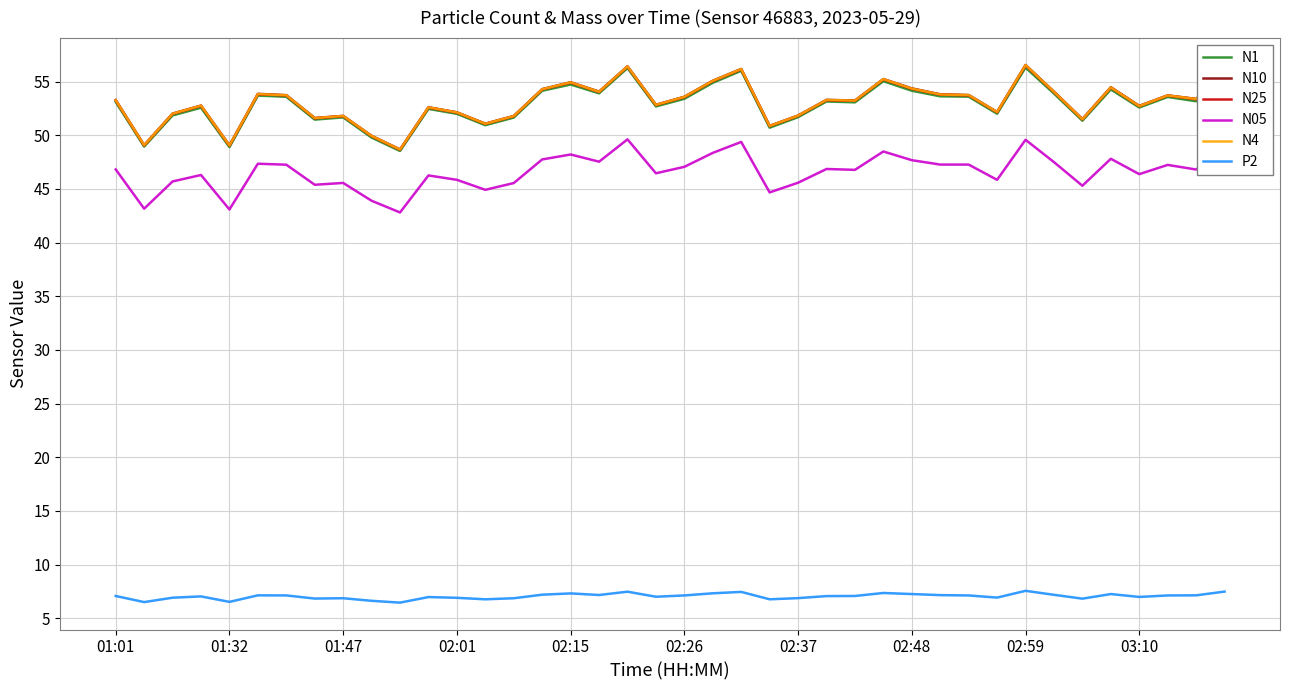

What is the sum of all N05 values?

1863.9